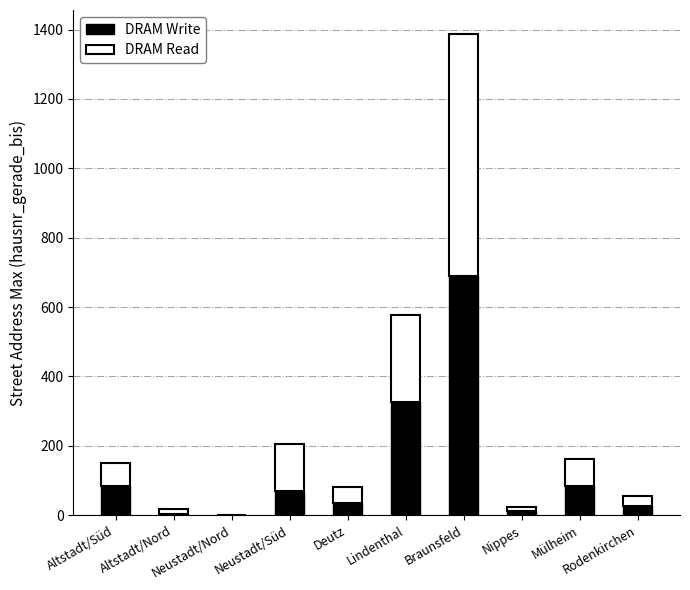

Are the bars grouped side by side (vs. stacked)?

No